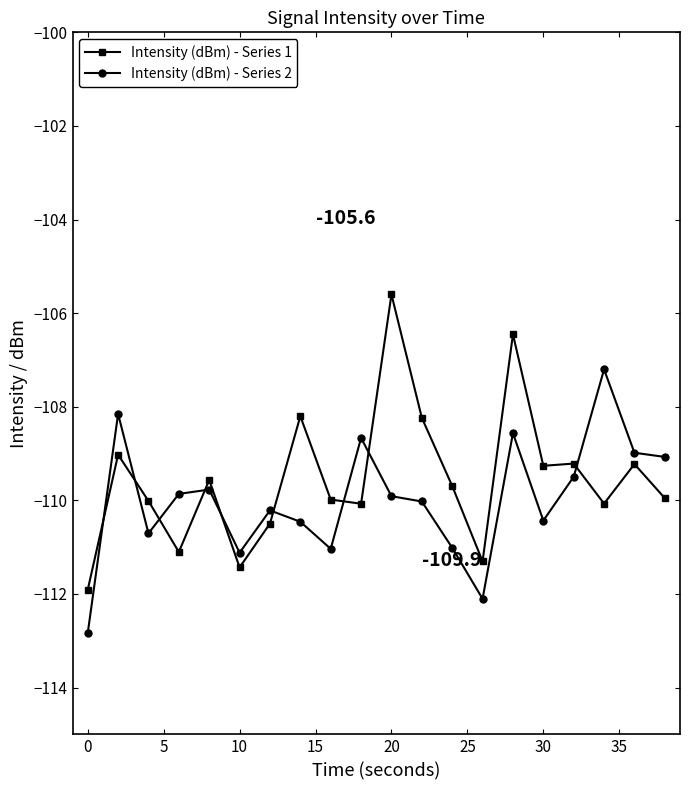

At how many categories does at least one series exceed -108?

3